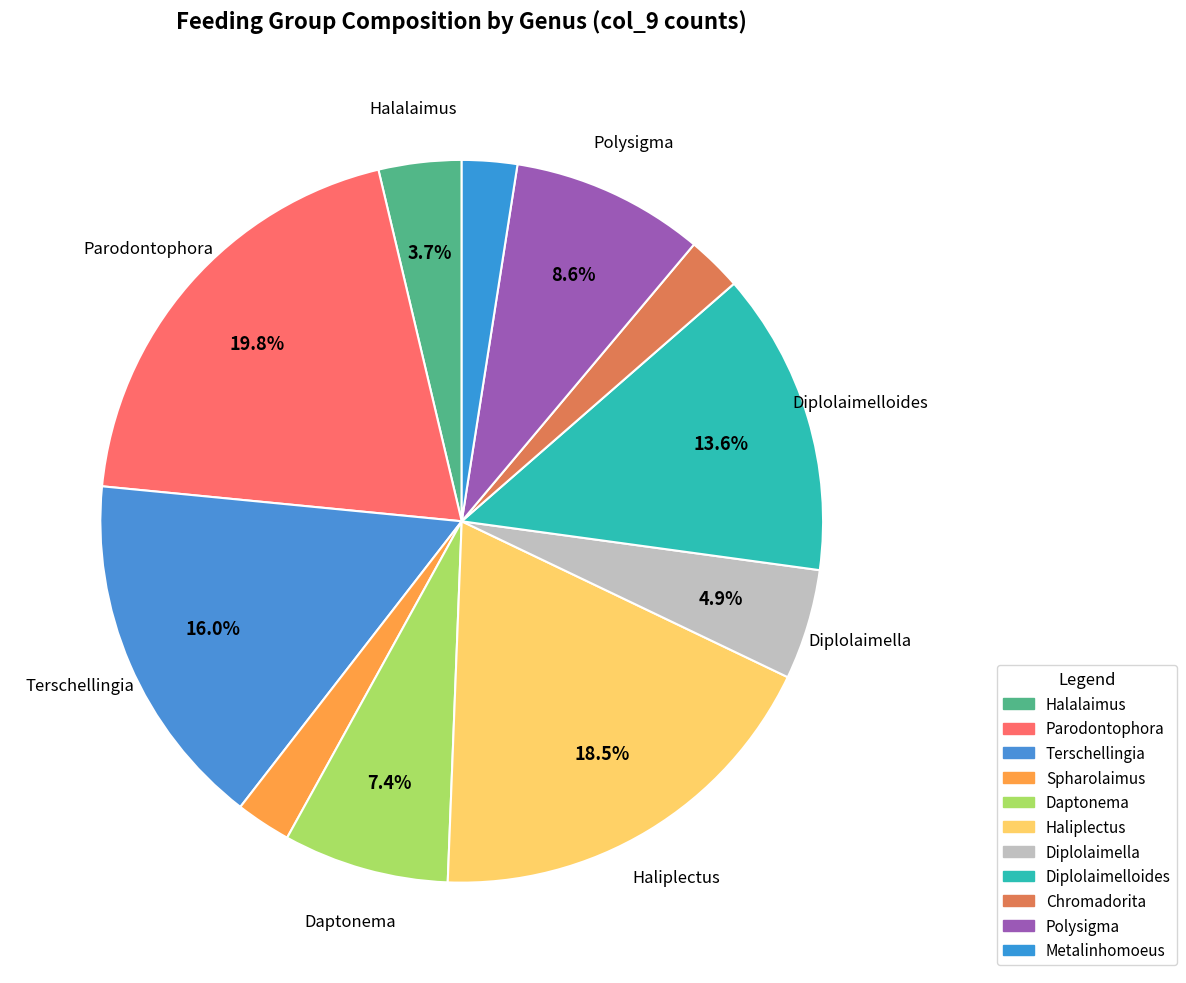

How many slices are in this pie chart?

11